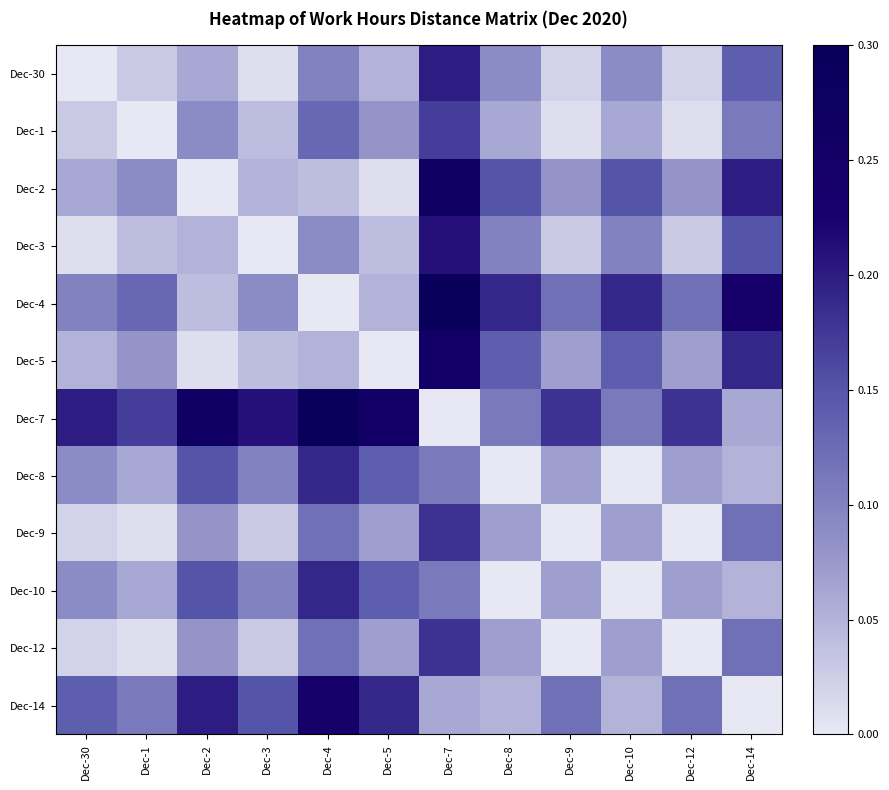

At which category is the sum across all series the highest?

Dec-7